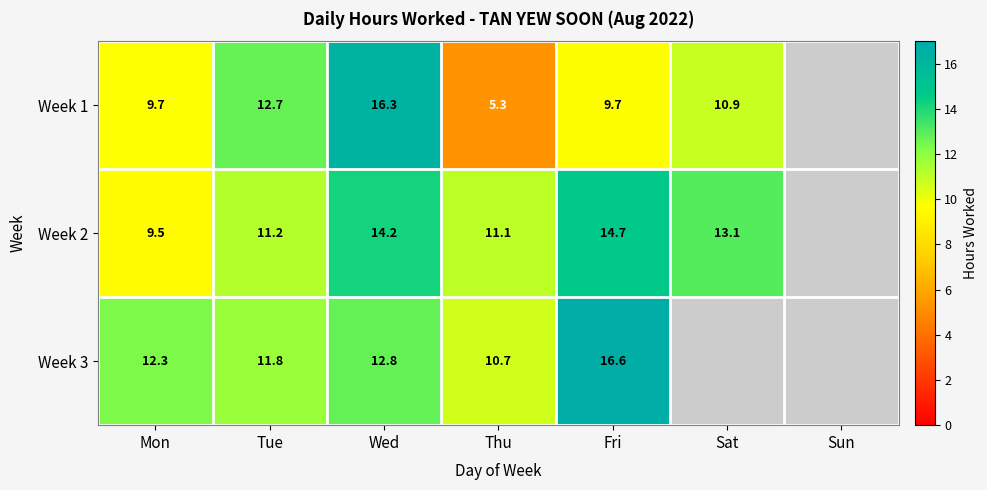

The Week 1 series shows 27.7 at Wed. True or false?

False